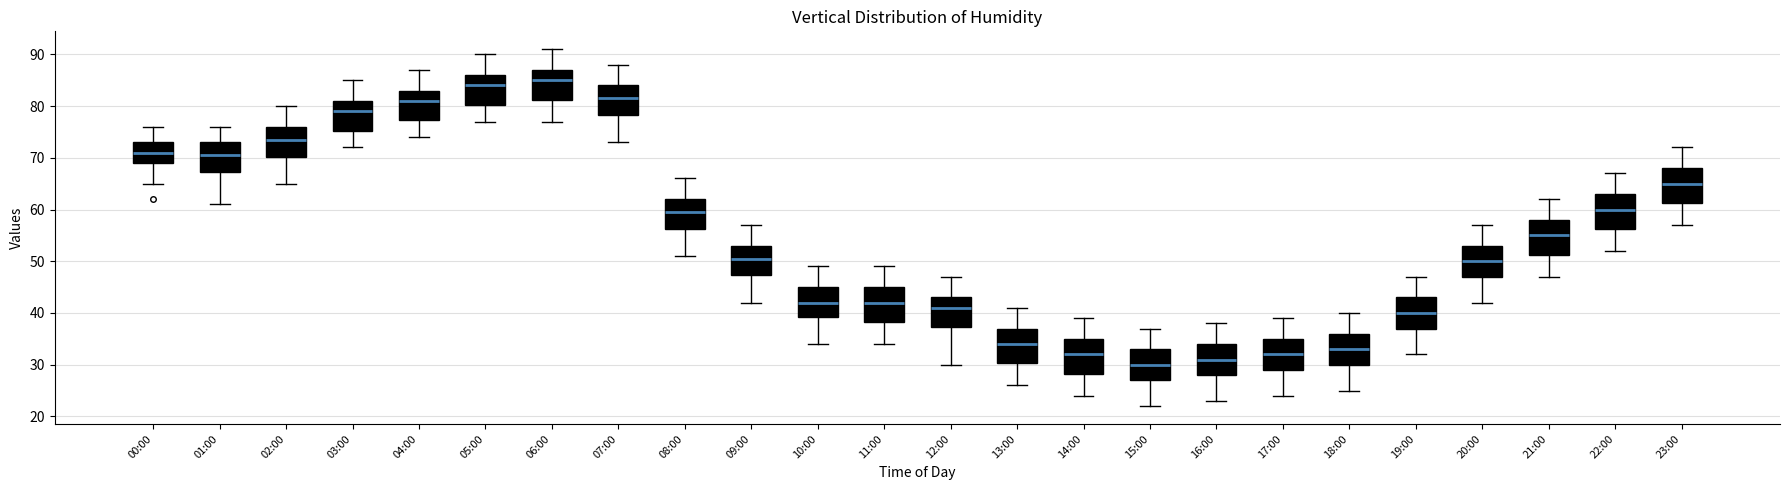

Where does the lower whisker of the box for 14:00 end on the y-axis? The values are not printed on the chart, so give them approximately, as read against the axis.

24